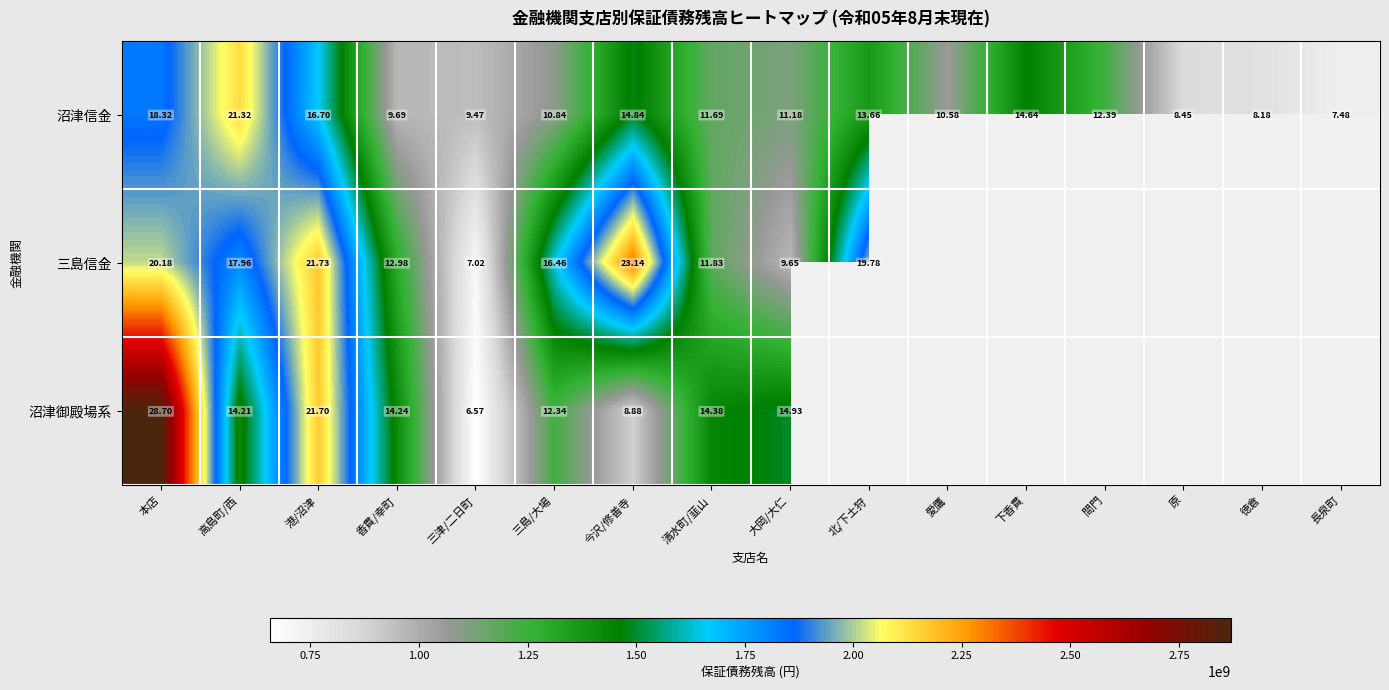

Is the value of 沼津信金 at 長泉町 greater than the value of 沼津御殿場系 at 港/沼津?

No